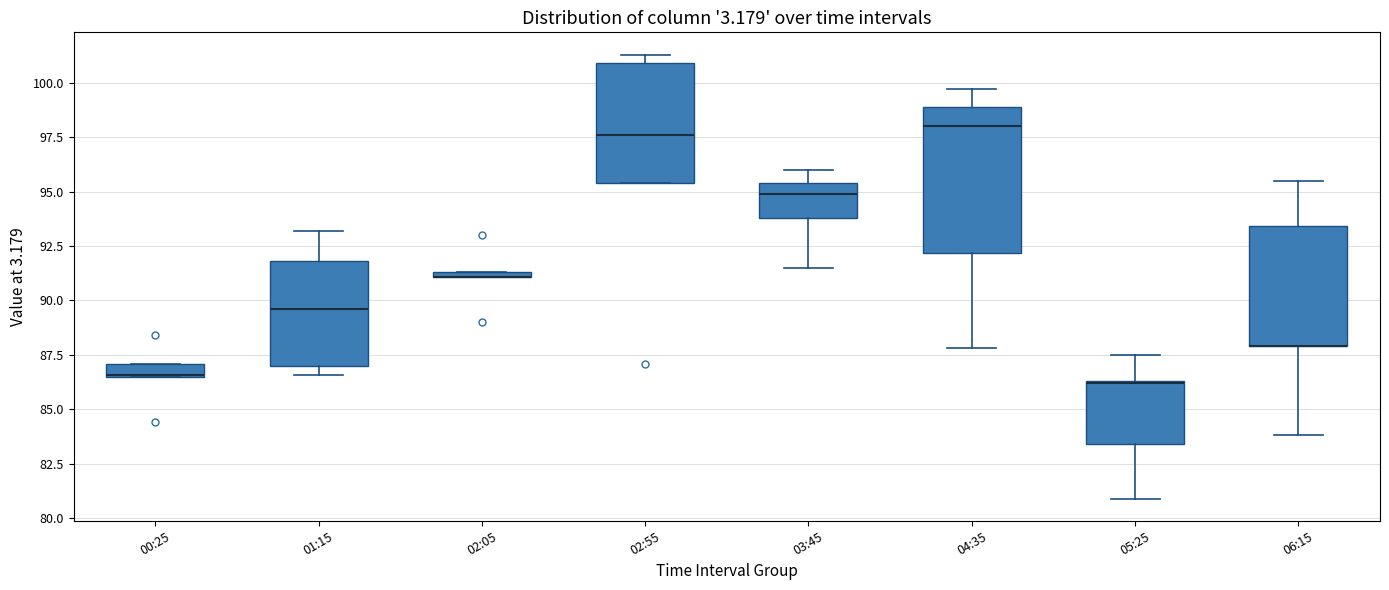

Comparing the boxes themselves (not the whiskers), which one is the tallest?

04:35